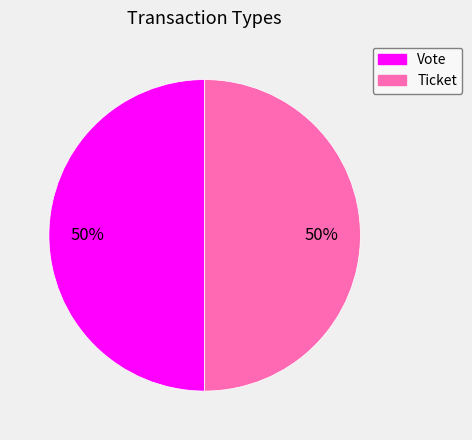

Combined, do Vote and Ticket account for over 50%?

Yes